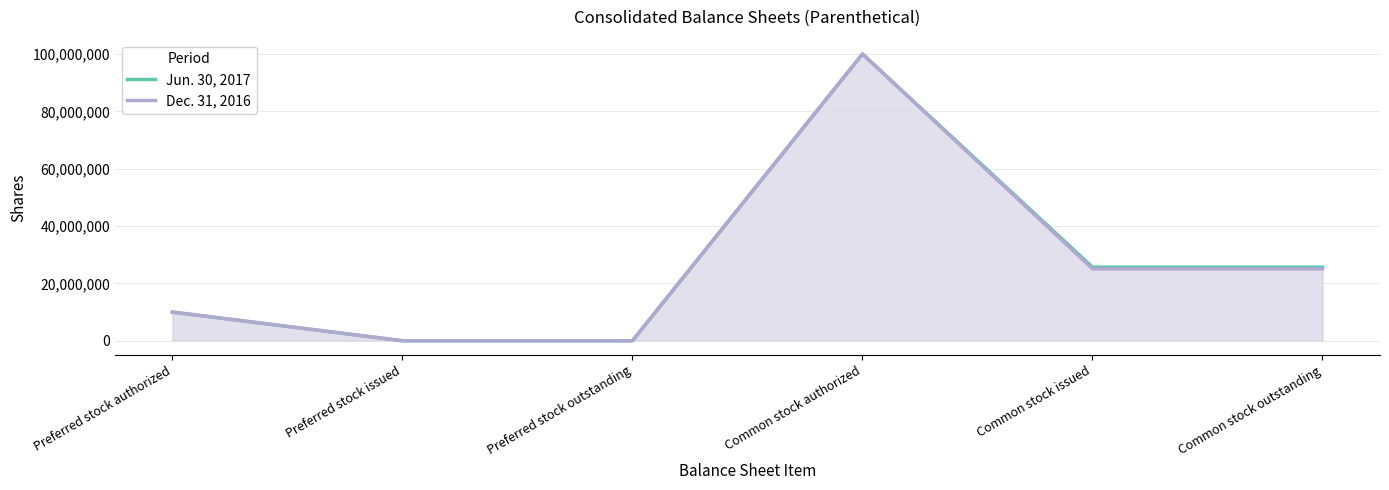

What is the difference between the maximum and minimum values in the Jun. 30, 2017 series?

100000000